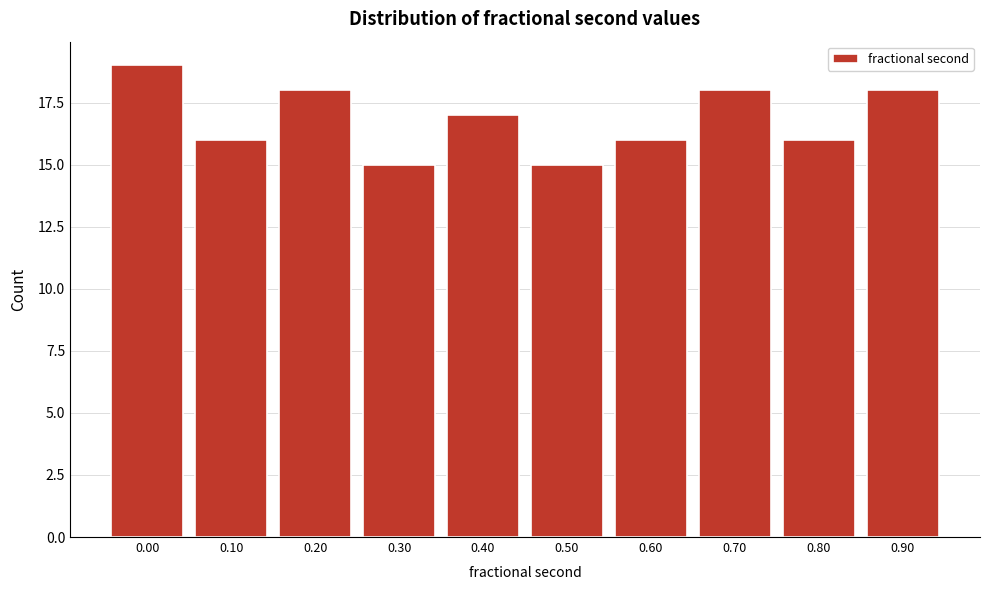

Reading left to right, list all the values displayed in this chart.

19	16	18	15	17	15	16	18	16	18